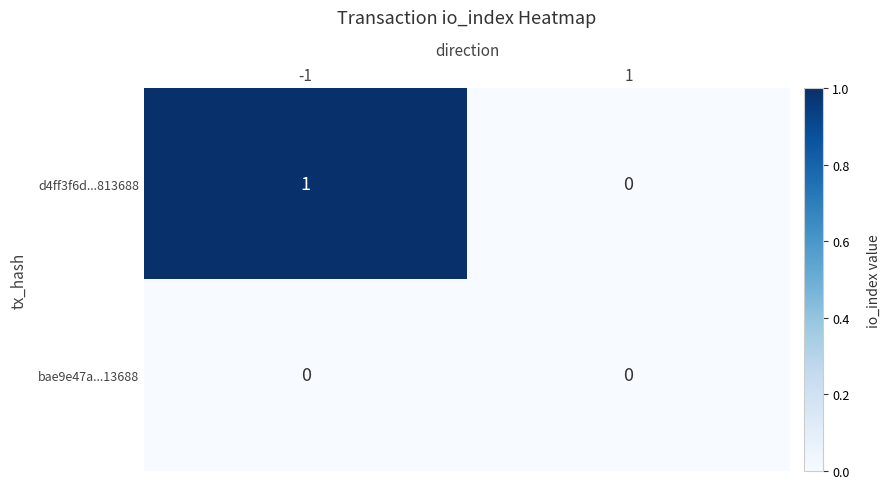

What is the difference between the highest and lowest values at -1?

1